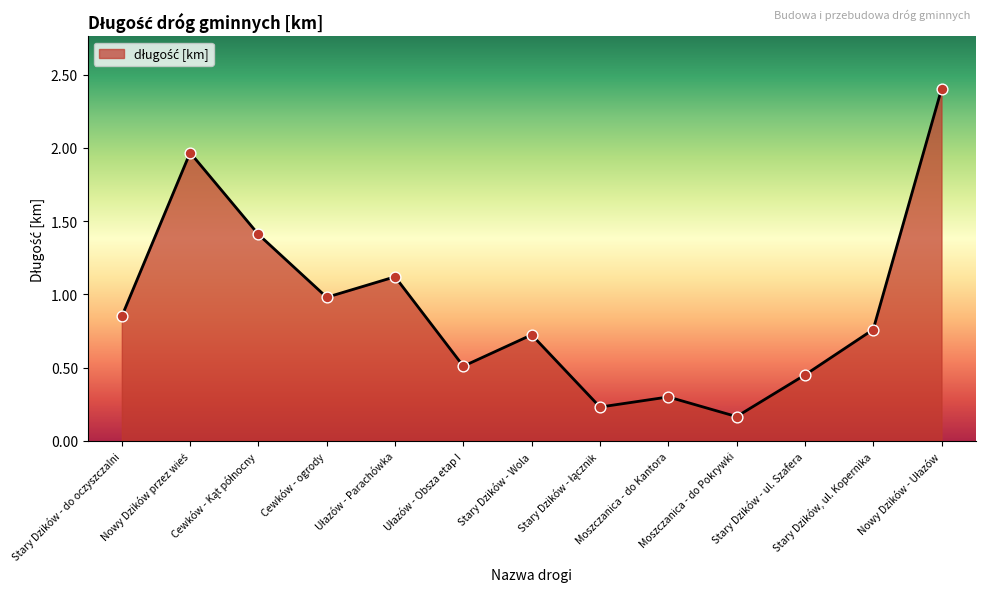

What is the maximum value shown in the chart?

2.4